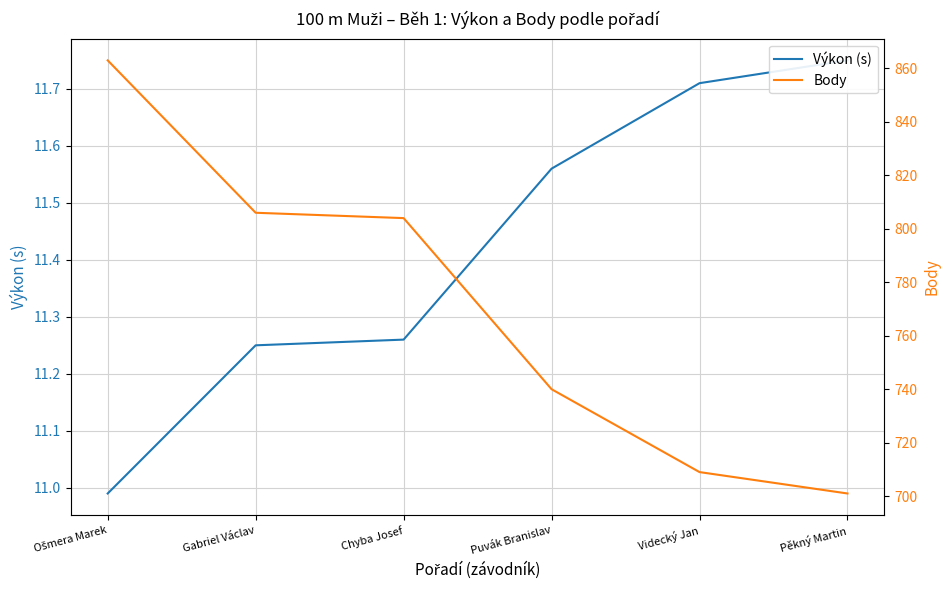

True or false: Výkon (s) and Body intersect in this chart.

False